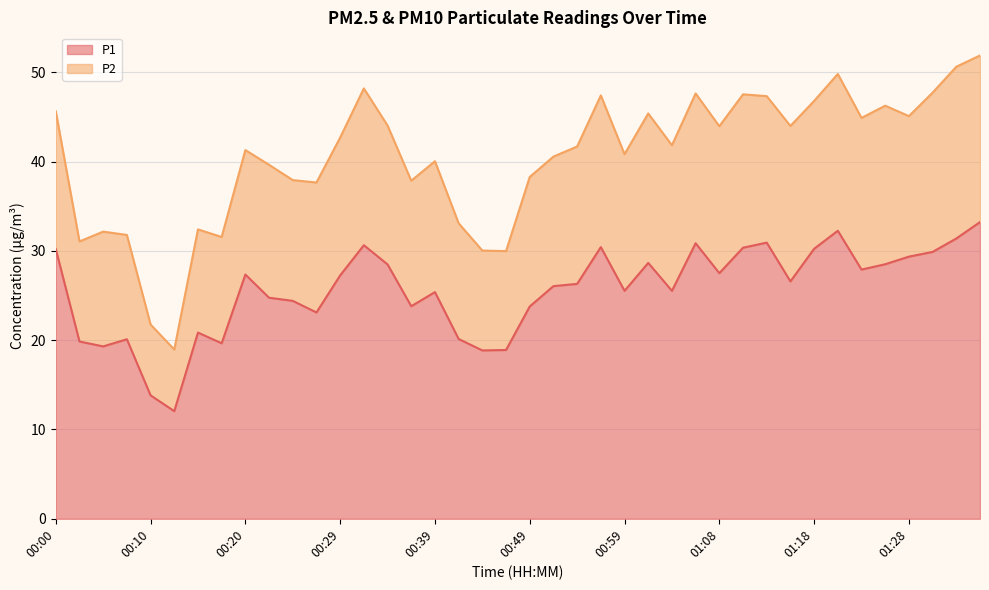

What is the difference between the maximum and minimum values in the P1 series?

21.2